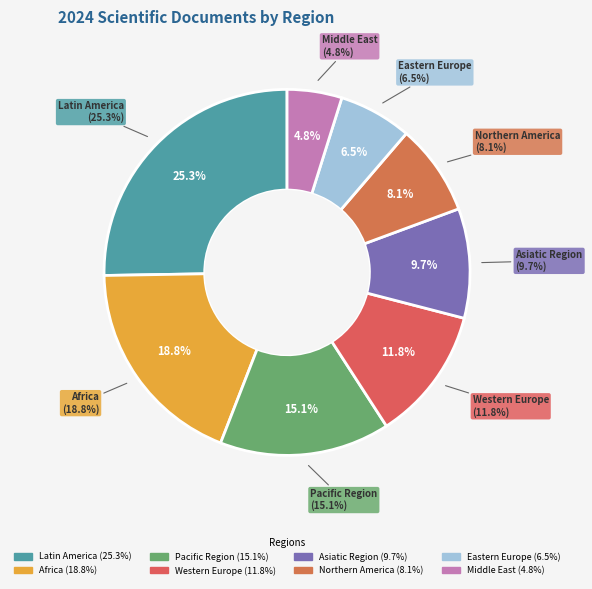

Combined, do Middle East and Eastern Europe account for over 50%?

No